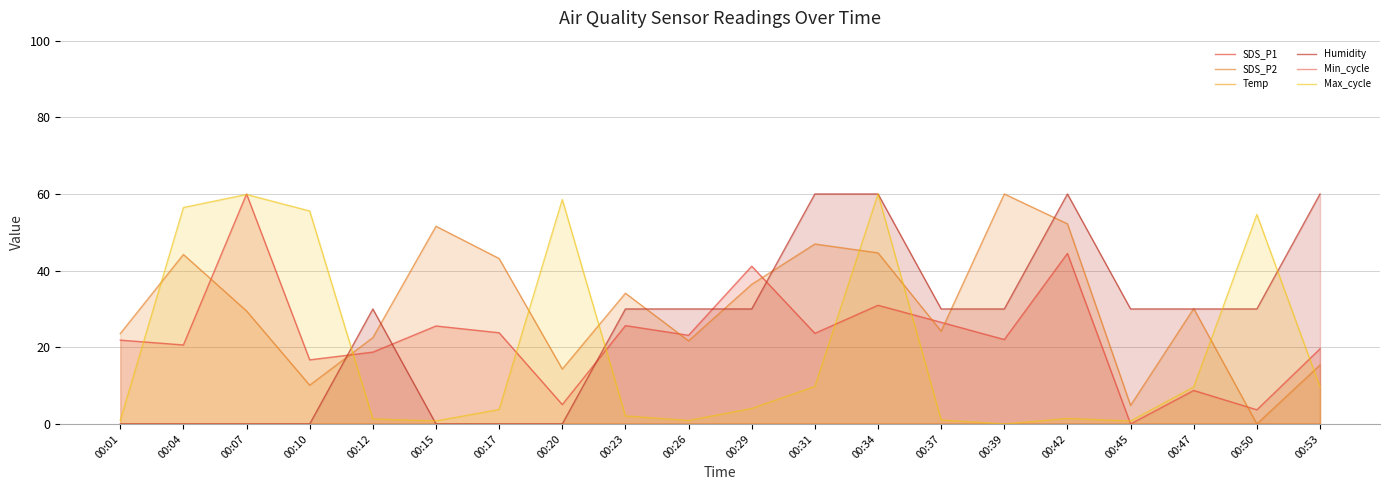

At which label does Max_cycle reach its minimum?

00:39